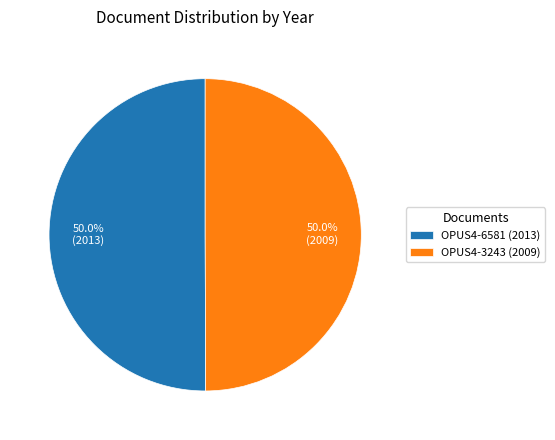

The OPUS4-3243 slice represents 44% of the pie. True or false?

False